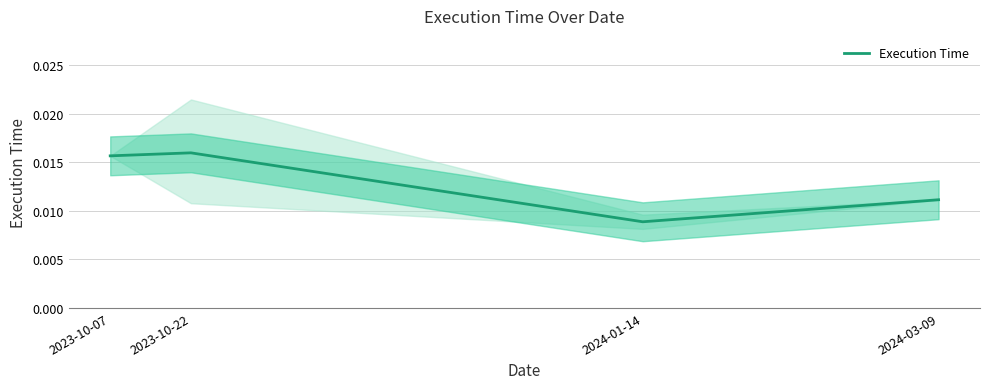

Rank the categories by value from highest to lowest.

2023-10-22, 2023-10-07, 2024-03-09, 2024-01-14